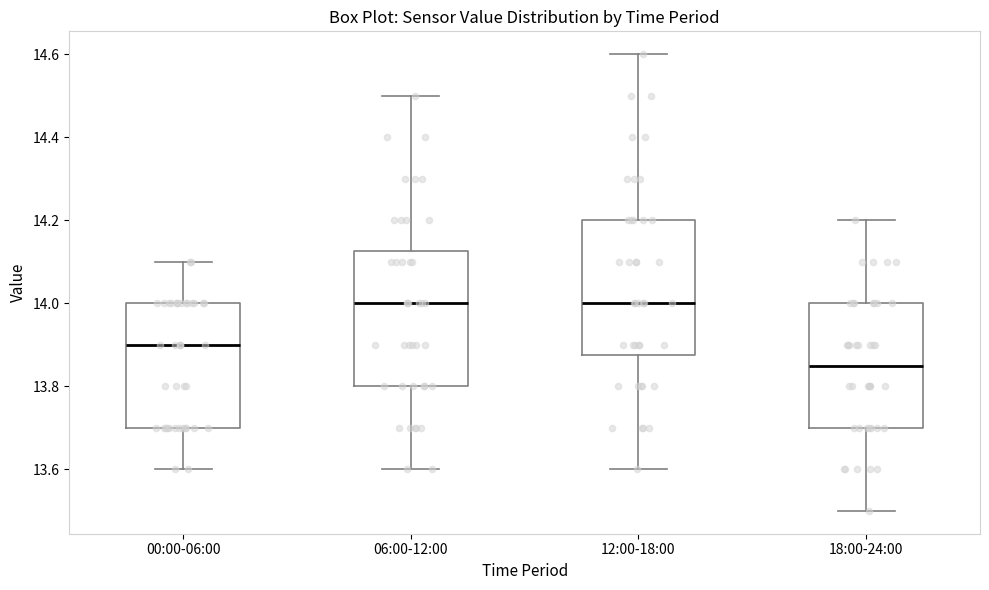

Where is the lower edge of the box for 18:00-24:00 on the y-axis? The values are not printed on the chart, so give them approximately, as read against the axis.

13.70